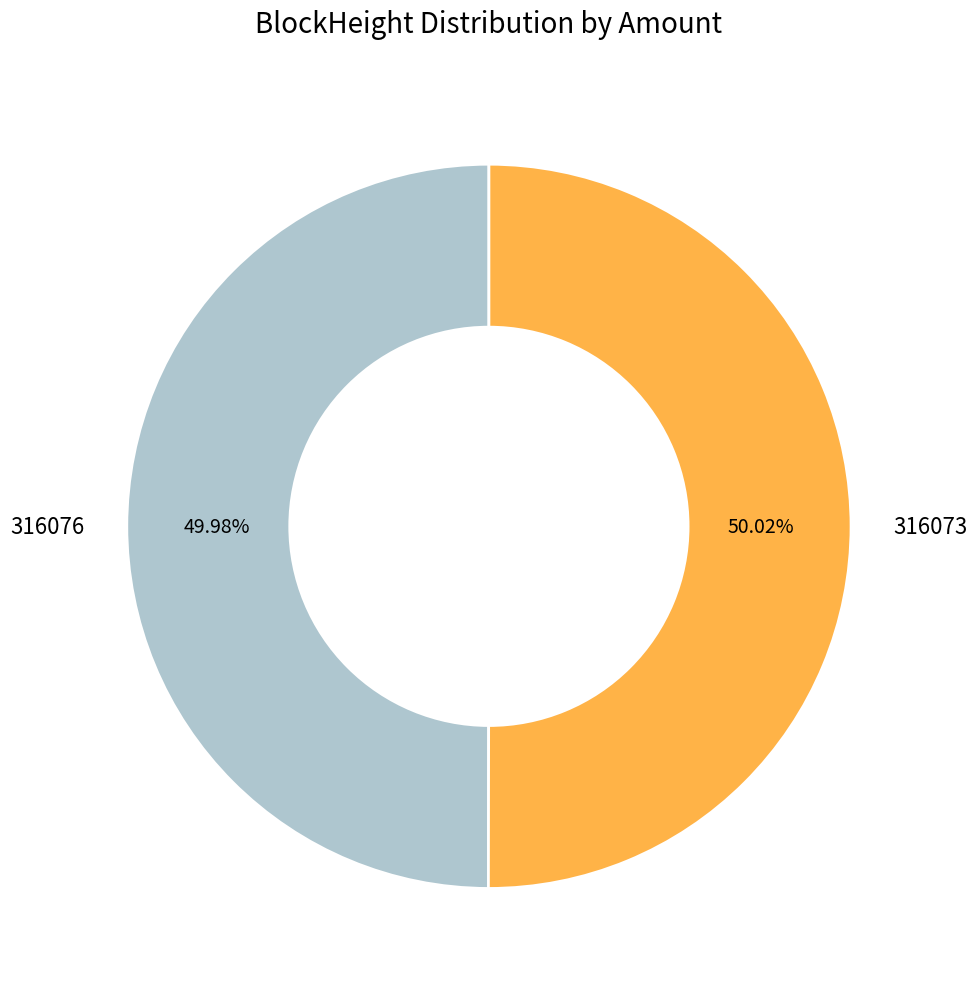

To the nearest percent, what is the combined percentage of 316073 and 316076?

100%